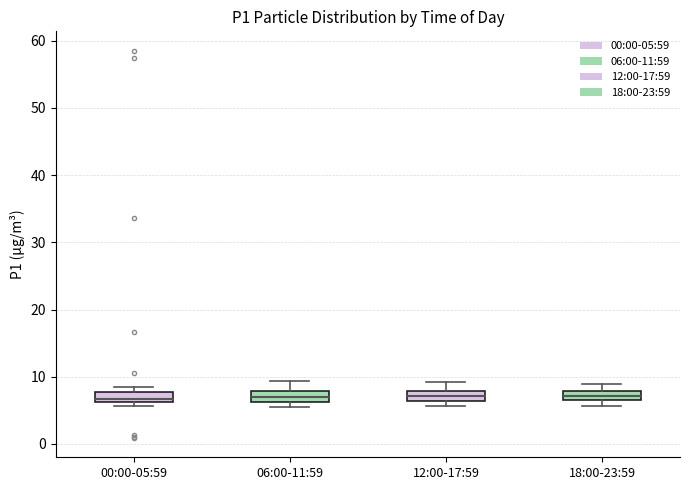

Where is the upper edge of the box for 00:00-05:59 on the y-axis? The values are not printed on the chart, so give them approximately, as read against the axis.

8